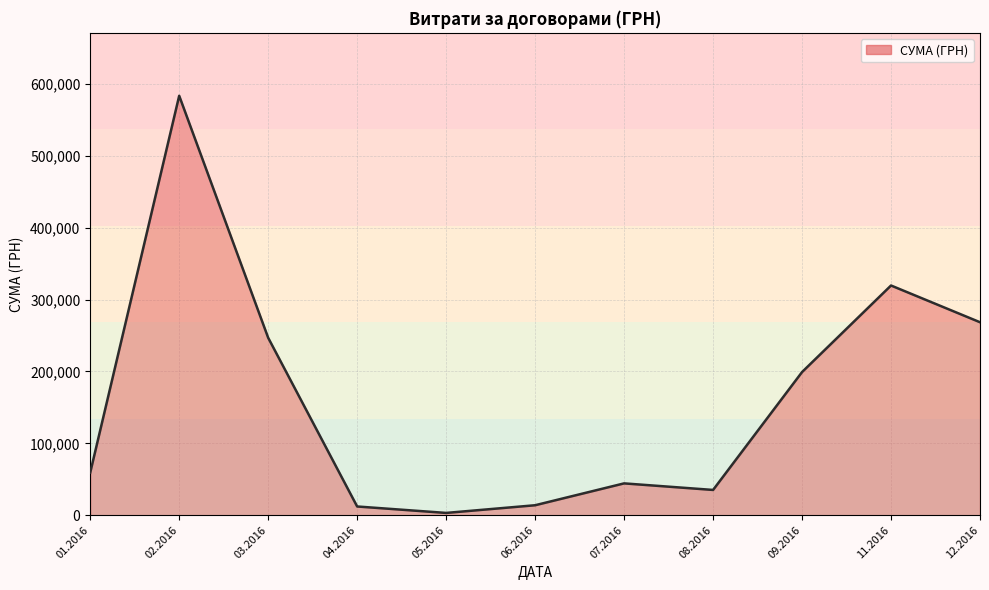

What is the maximum value shown in the chart?

583556.1